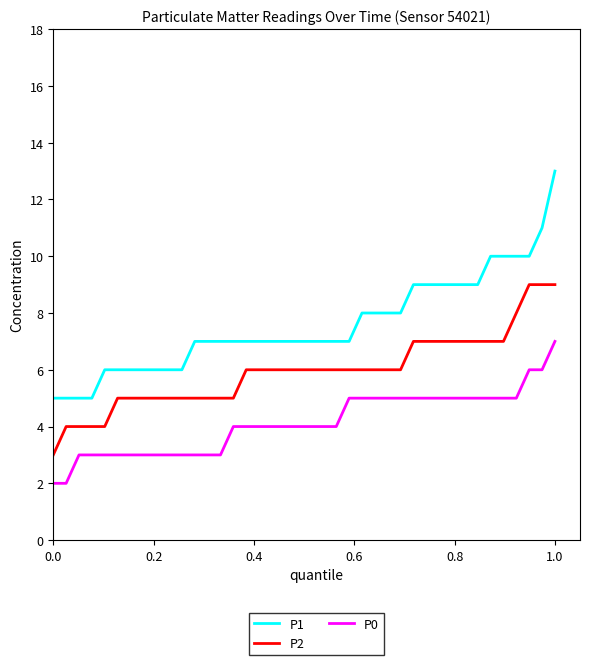

Which series has the largest range (max minus min)?

P1